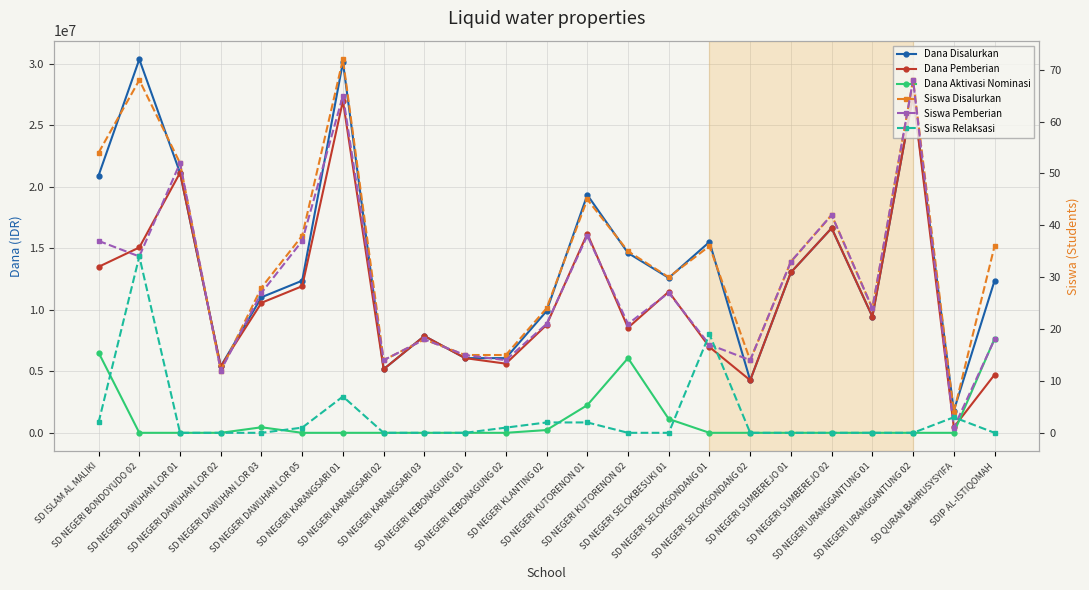

Rank the categories by Siswa Relaksasi value from lowest to highest.

SD NEGERI DAWUHAN LOR 01, SD NEGERI DAWUHAN LOR 02, SD NEGERI DAWUHAN LOR 03, SD NEGERI KARANGSARI 02, SD NEGERI KARANGSARI 03, SD NEGERI KEBONAGUNG 01, SD NEGERI KUTORENON 02, SD NEGERI SELOKBESUKI 01, SD NEGERI SELOKGONDANG 02, SD NEGERI SUMBEREJO 01, SD NEGERI SUMBEREJO 02, SD NEGERI URANGGANTUNG 01, SD NEGERI URANGGANTUNG 02, SDIP AL-ISTIQOMAH, SD NEGERI DAWUHAN LOR 05, SD NEGERI KEBONAGUNG 02, SD ISLAM AL MALIKI, SD NEGERI KLANTING 02, SD NEGERI KUTORENON 01, SD QURAN BAHRUSYSYIFA, SD NEGERI KARANGSARI 01, SD NEGERI SELOKGONDANG 01, SD NEGERI BONDOYUDO 02